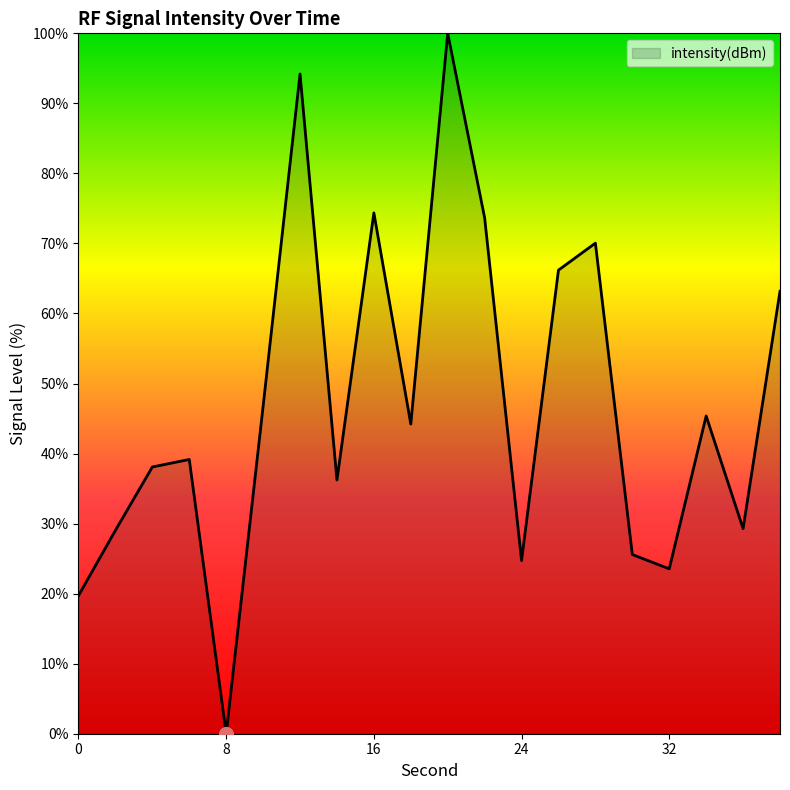

What is the difference between the maximum and minimum values?

100.0